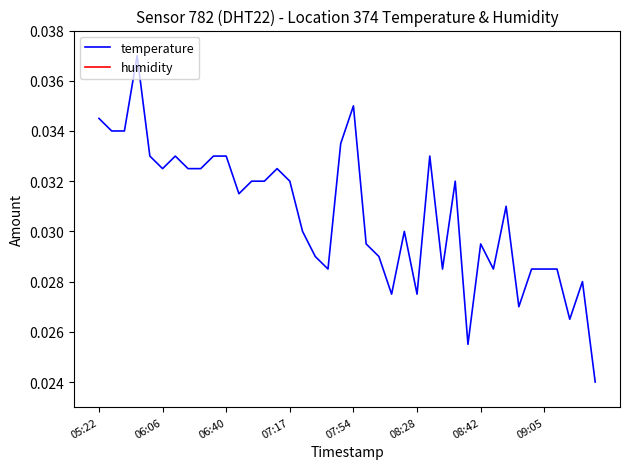

The temperature series shows 0.0 at 07:17. True or false?

False